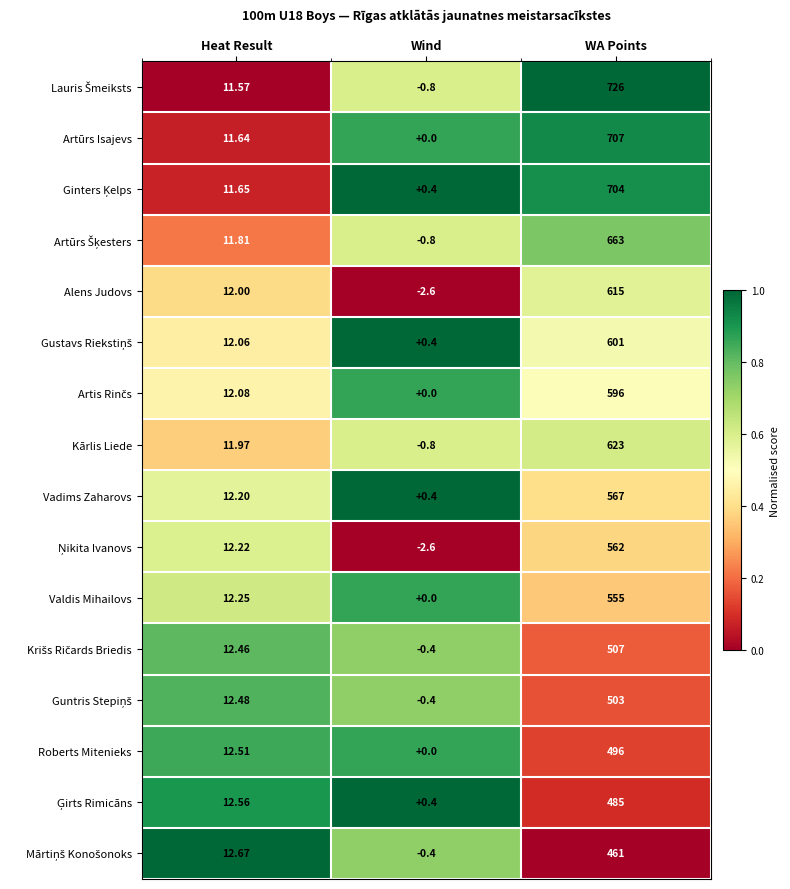

At which category is the sum across all series the highest?

WA Points